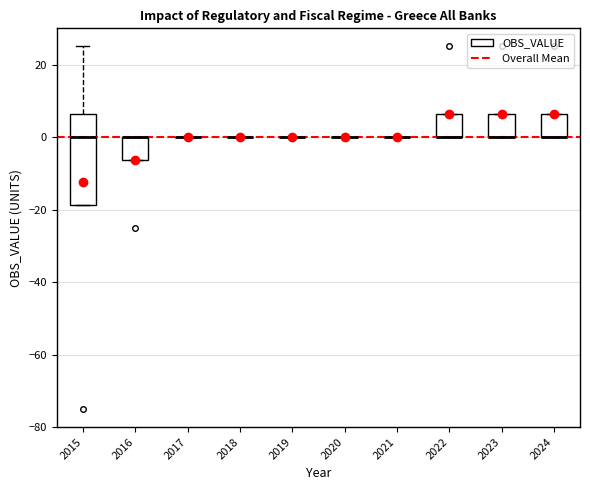

Reading left to right, transcribe this box plot: for each box, give where its median line is, the range the box spans, and where its two whiskers end, as read against the y-axis. The values are not printed on the chart, so give them approximately, as read against the axis.

2015: median 0, box -18 to 6, whiskers -18 to 26
2016: median 0 (drawn on the box's upper edge), box -6 to 0, whiskers -6 to 0
2017: box collapsed to a line at 0, whiskers 0 to 0
2018: box collapsed to a line at 0, whiskers 0 to 0
2019: box collapsed to a line at 0, whiskers 0 to 0
2020: box collapsed to a line at 0, whiskers 0 to 0
2021: box collapsed to a line at 0, whiskers 0 to 0
2022: median 0 (drawn on the box's lower edge), box 0 to 6, whiskers 0 to 6
2023: median 0 (drawn on the box's lower edge), box 0 to 6, whiskers 0 to 6
2024: median 0 (drawn on the box's lower edge), box 0 to 6, whiskers 0 to 6